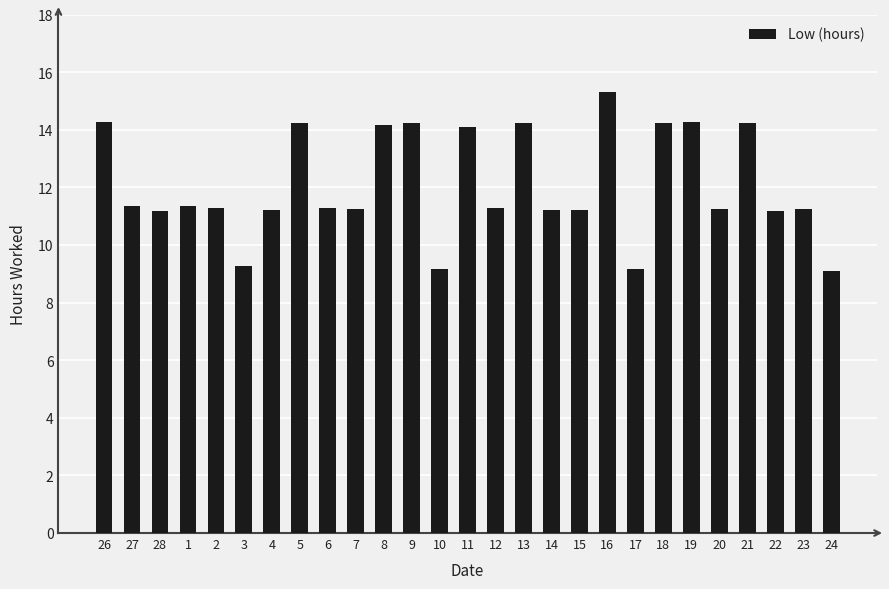

What is the greatest value displayed?

15.3